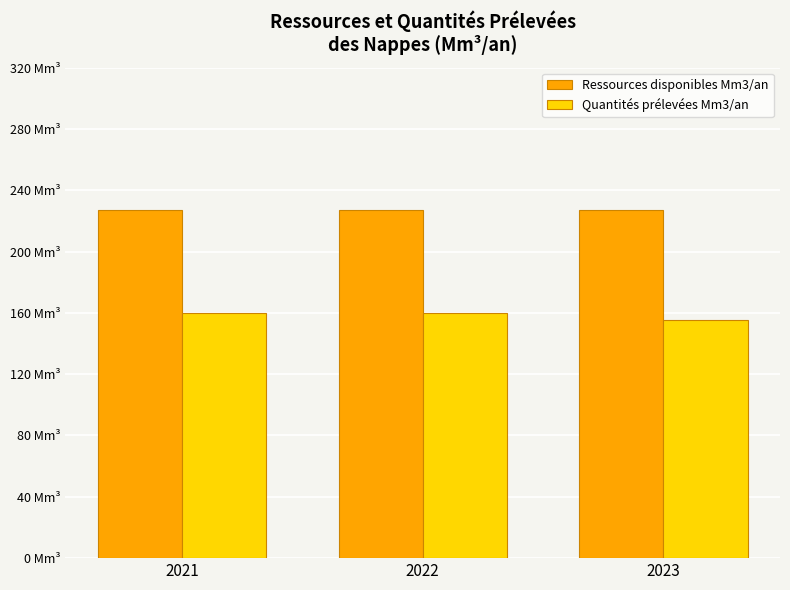

Which series has the largest total across all categories?

Ressources disponibles Mm3/an